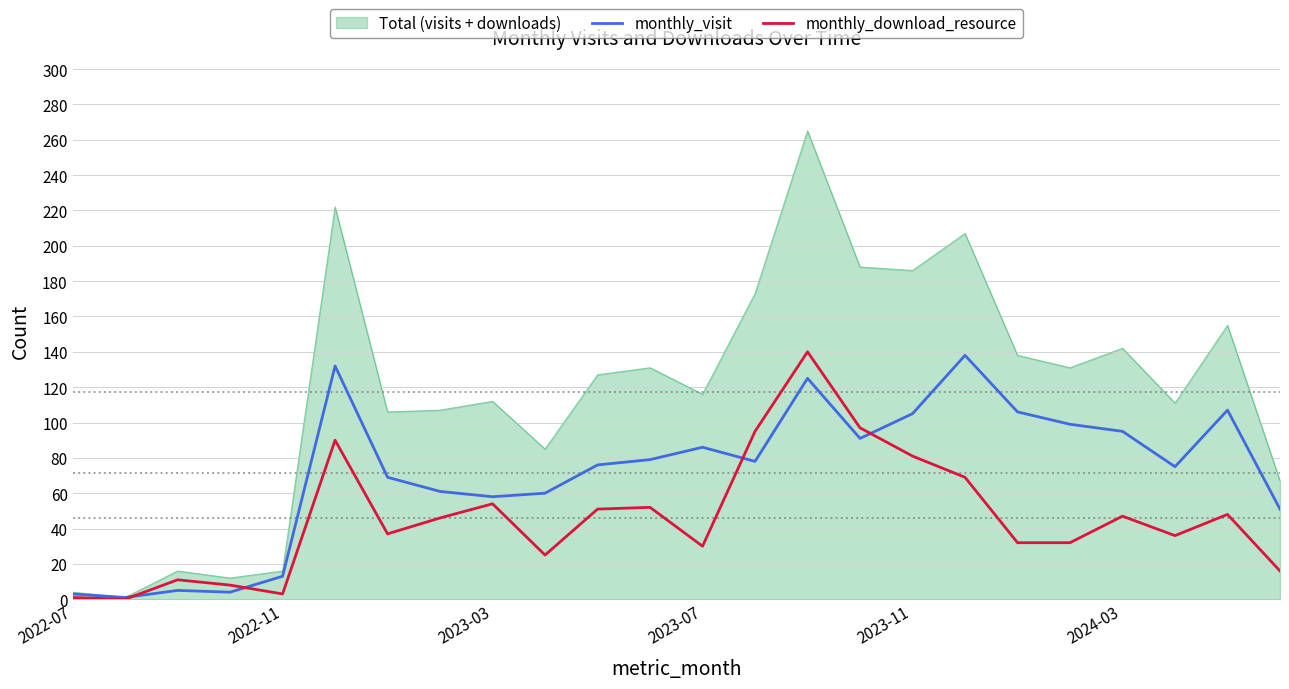

Which series has the largest range (max minus min)?

Total (visits + downloads)